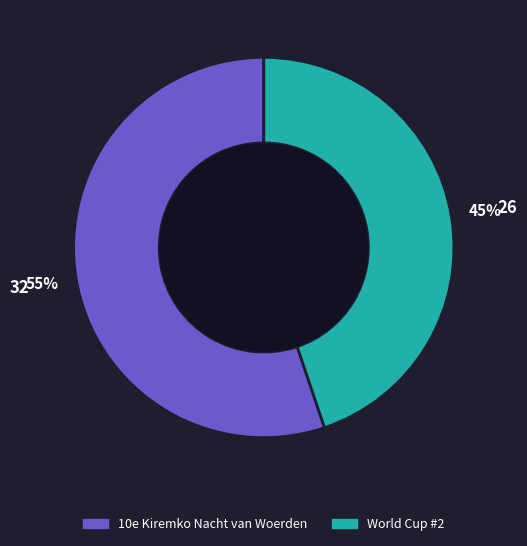

Between World Cup #2 and 10e Kiremko Nacht van Woerden, which is larger?

10e Kiremko Nacht van Woerden